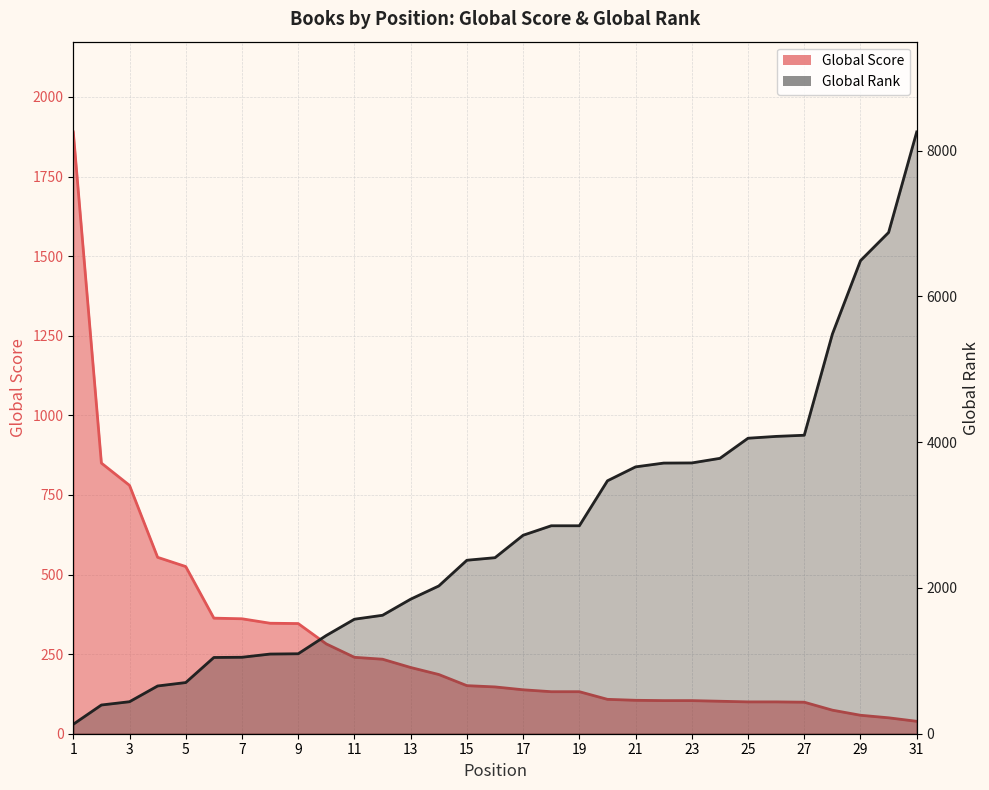

What is the total value across all series at 7?

1410